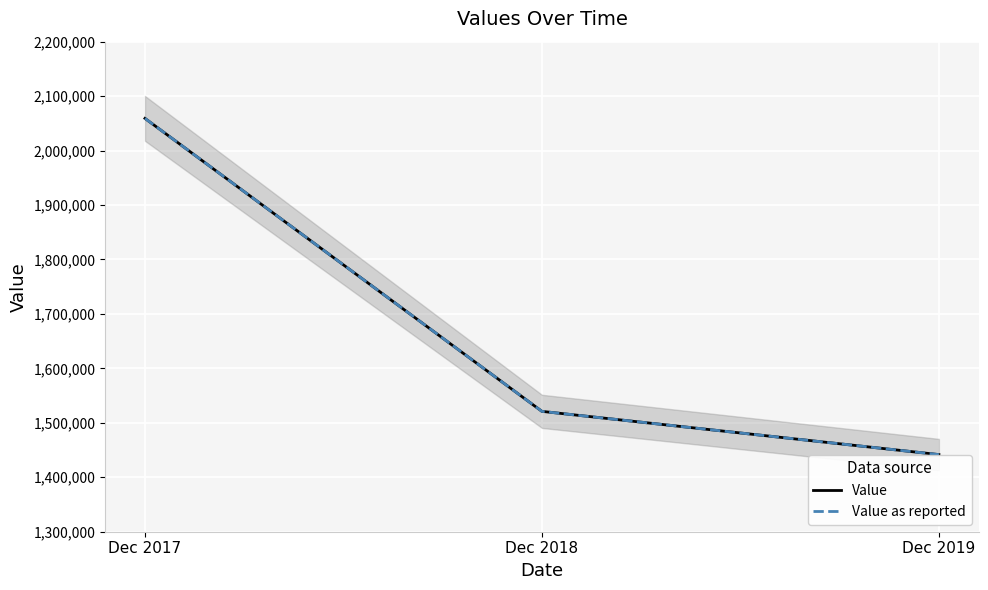

How many lines are shown in the chart?

2